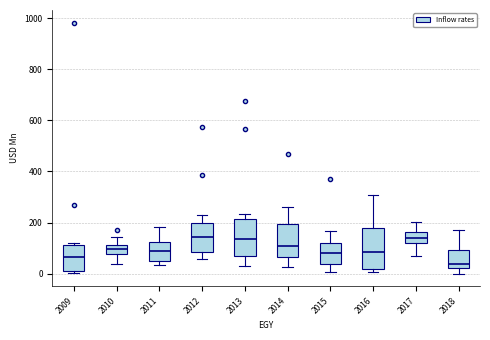

Reading left to right, transcribe this box plot: for each box, give where its median line is, the range the box spans, and where its two whiskers end, as read against the y-axis. The values are not printed on the chart, so give them approximately, as read against the axis.

2009: median 60, box 20 to 120, whiskers 0 to 120 (just above the box's upper edge)
2010: median 100, box 80 to 120, whiskers 40 to 140
2011: median 80, box 40 to 120, whiskers 40 (just below the box's lower edge) to 180
2012: median 140, box 80 to 200, whiskers 60 to 220
2013: median 140, box 60 to 220, whiskers 20 to 240
2014: median 100, box 60 to 200, whiskers 20 to 260
2015: median 80, box 40 to 120, whiskers 0 to 160
2016: median 80, box 20 to 180, whiskers 0 to 300
2017: median 140, box 120 to 160, whiskers 60 to 200
2018: median 40, box 20 to 100, whiskers 0 to 180